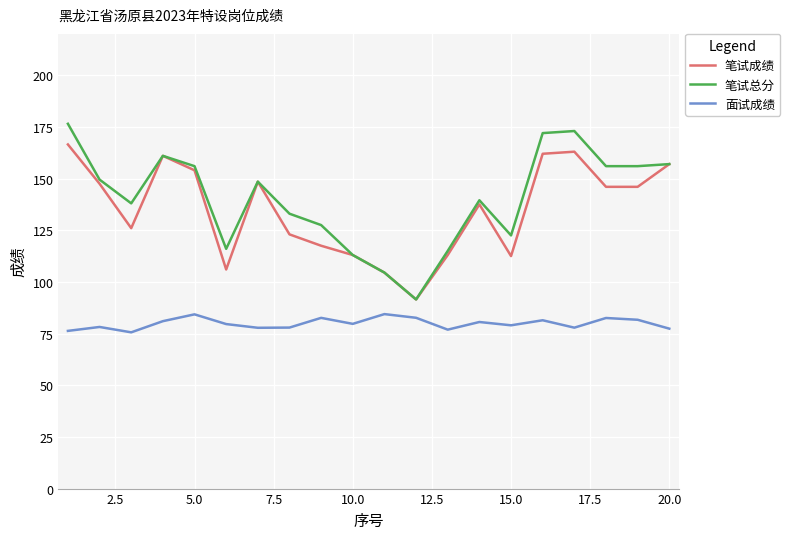

How many series are shown in this chart?

3